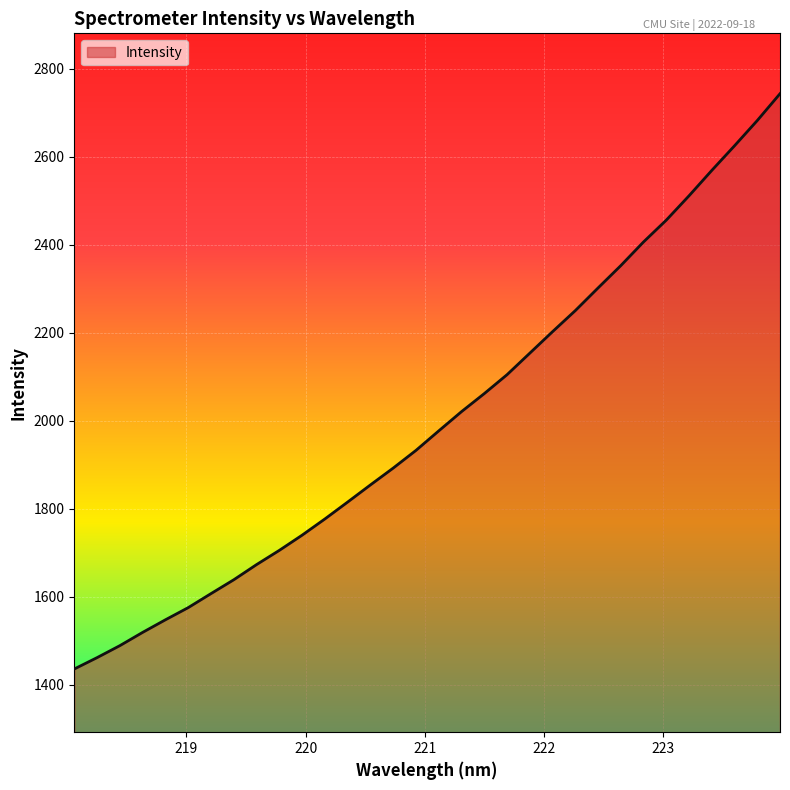

What is the smallest value displayed?

1436.1